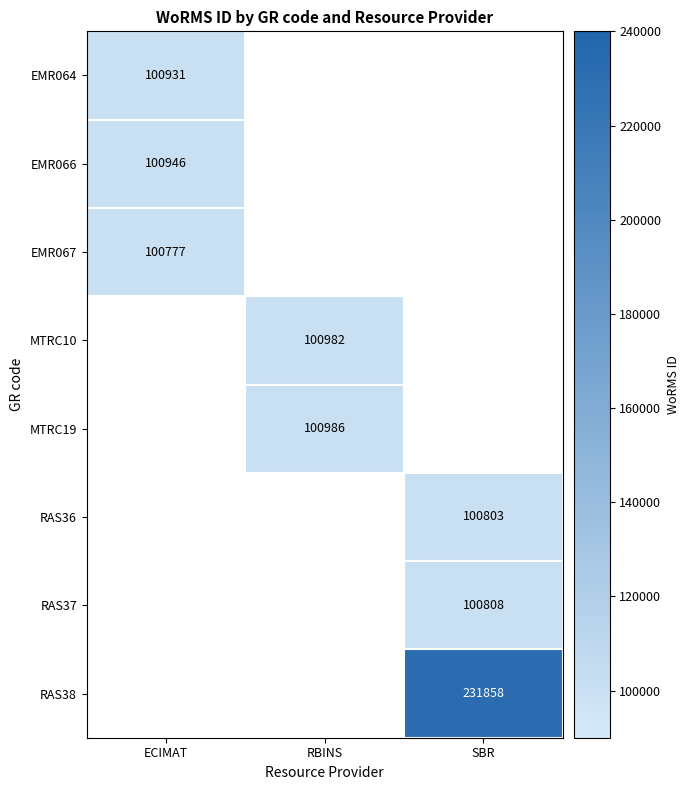

What is the minimum value shown in the chart?

100777.0